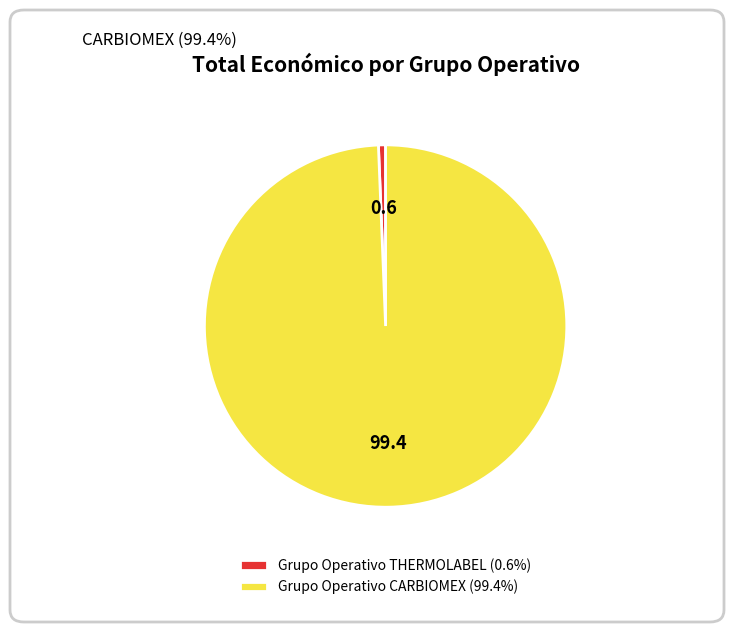

Which category has the smallest portion of the pie?

Grupo Operativo THERMOLABEL